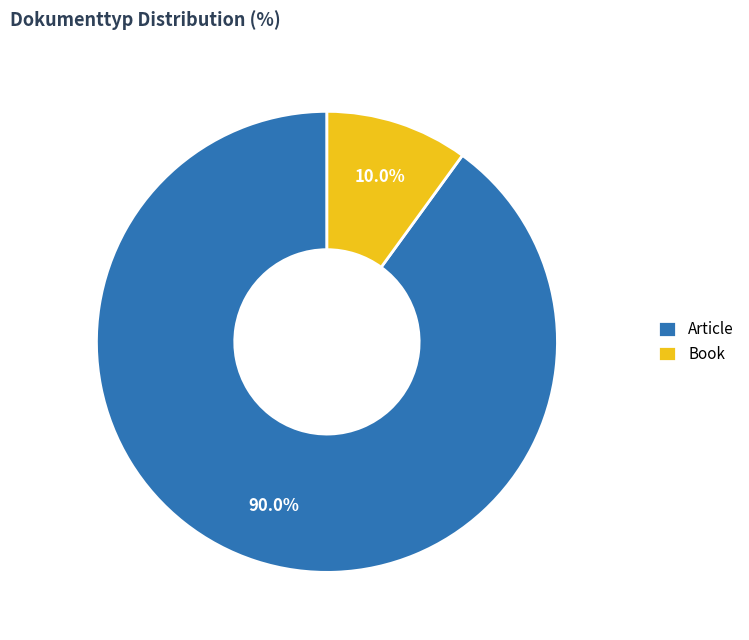

Rank the categories by value from lowest to highest.

Book, Article